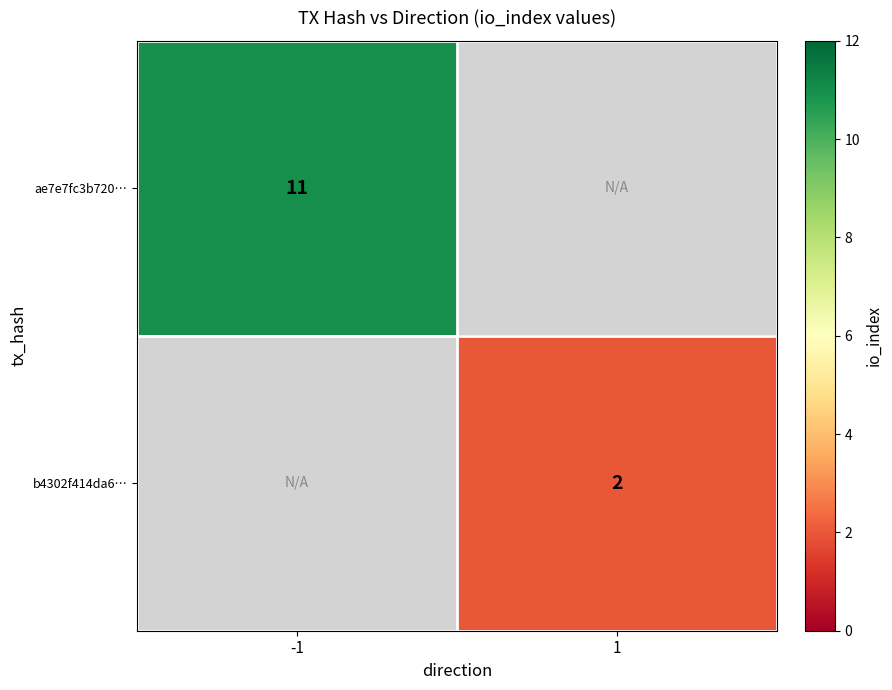

The value of ae7e7fc3b720… at -1 is 11. True or false?

True